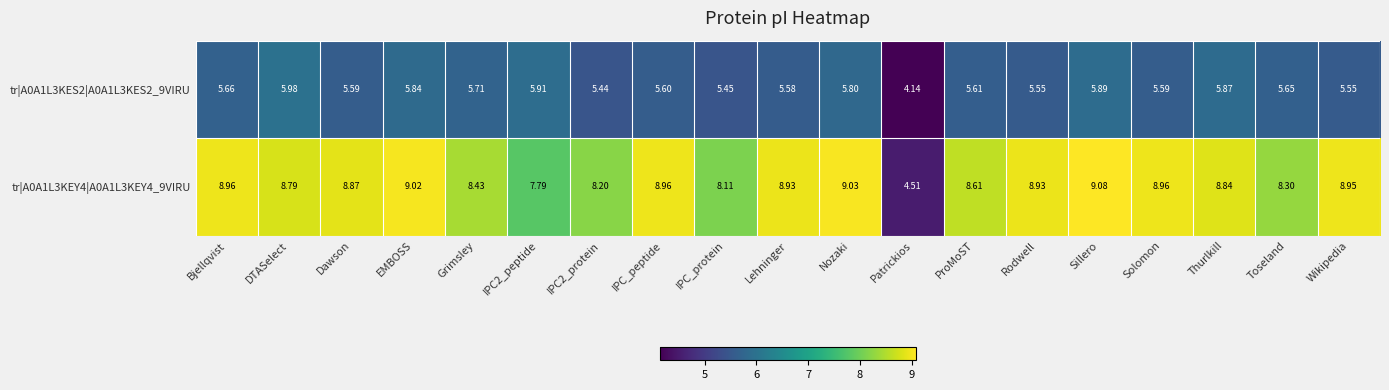

What is the difference between the highest and lowest values at Rodwell?

3.4